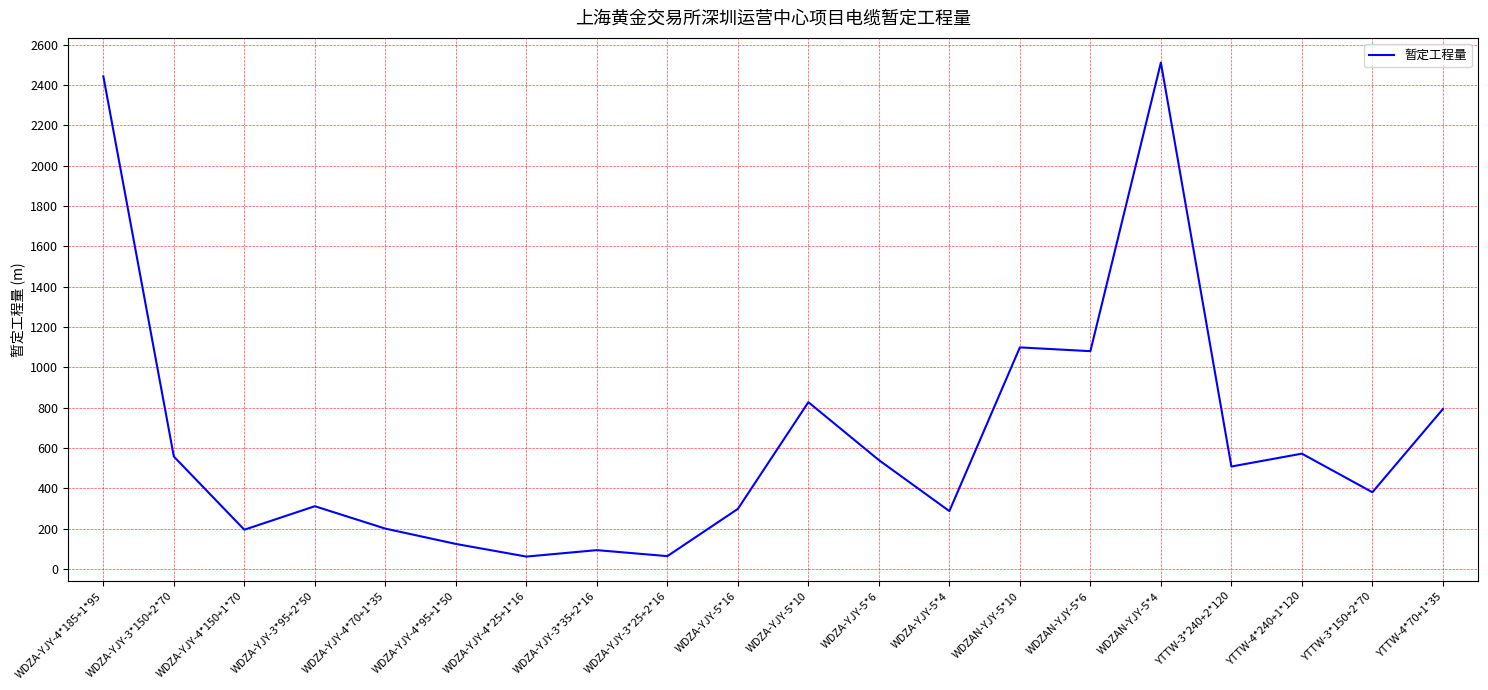

What value does the data have at YTTW-4*70+1*35?

793.1